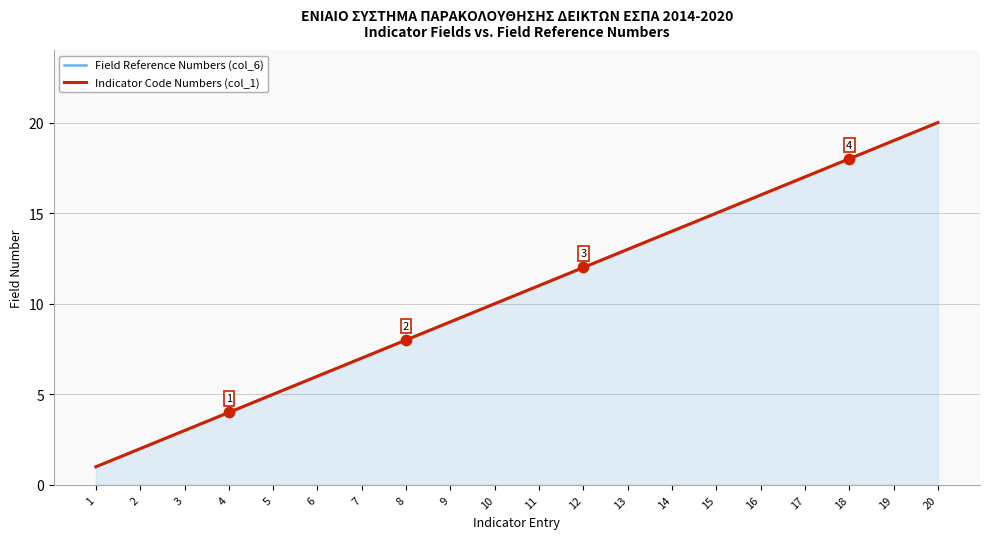

Is the value of Indicator Code Numbers (col_1) at 1 greater than the value of Field Reference Numbers (col_6) at 16?

No